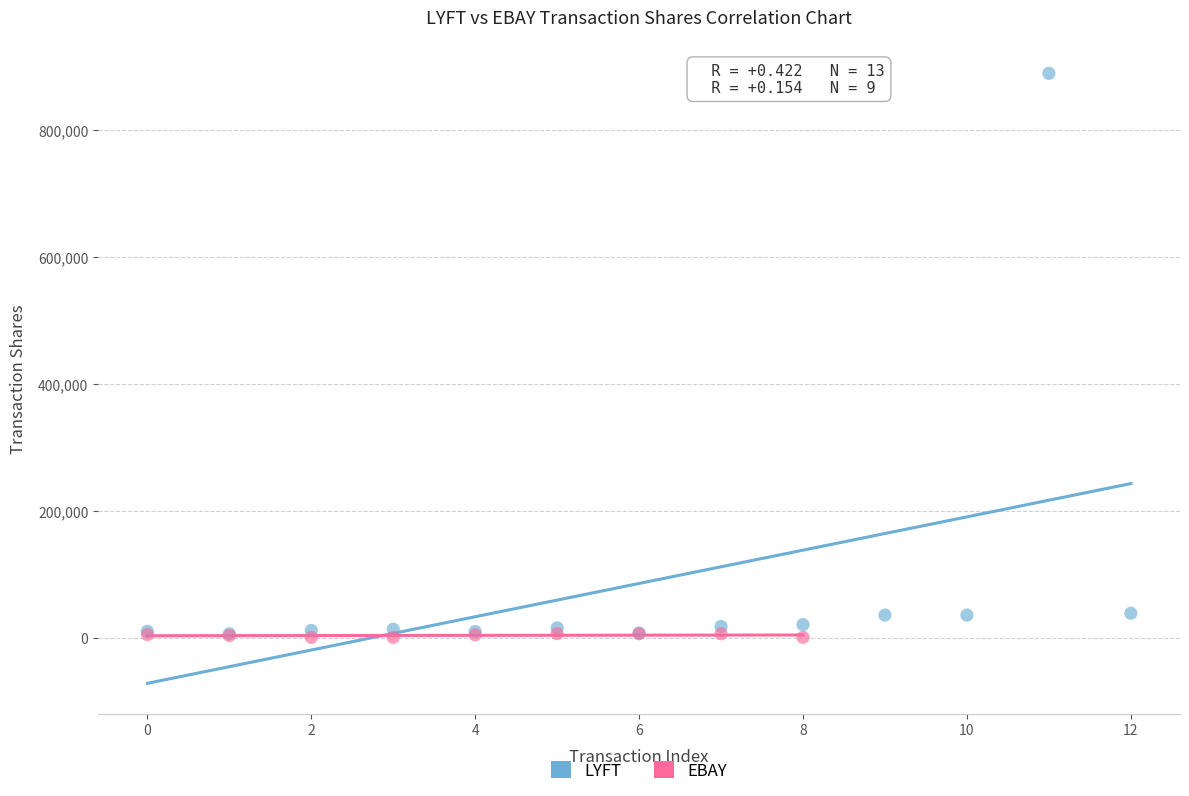

Which series has the widest spread of Y values?

LYFT